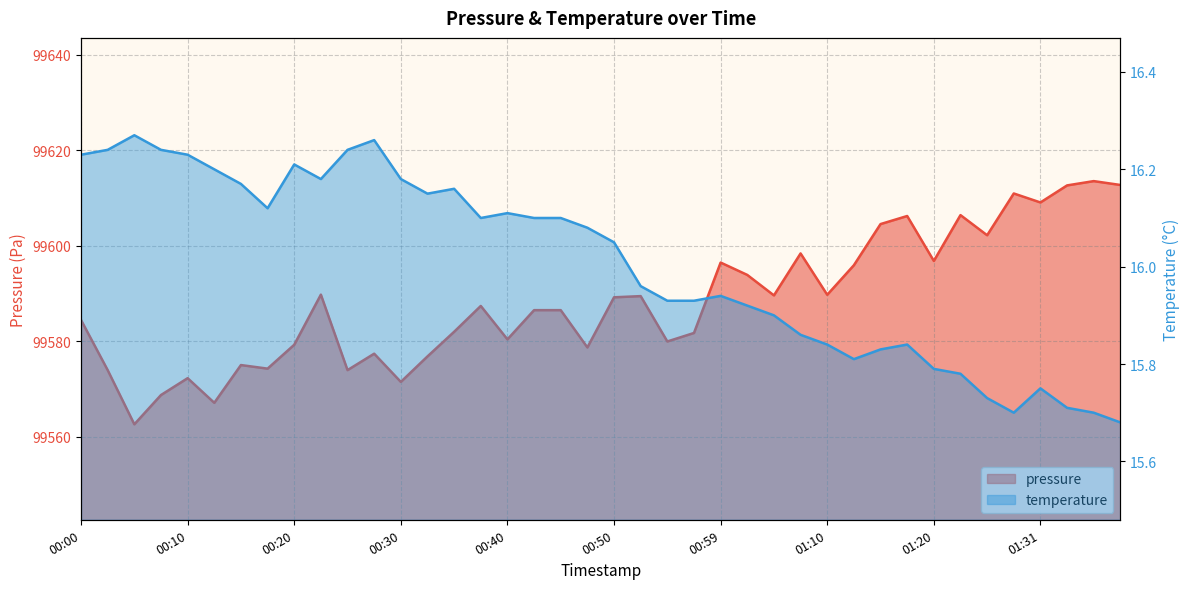

The value of temperature at 00:59 is 5.8. True or false?

False